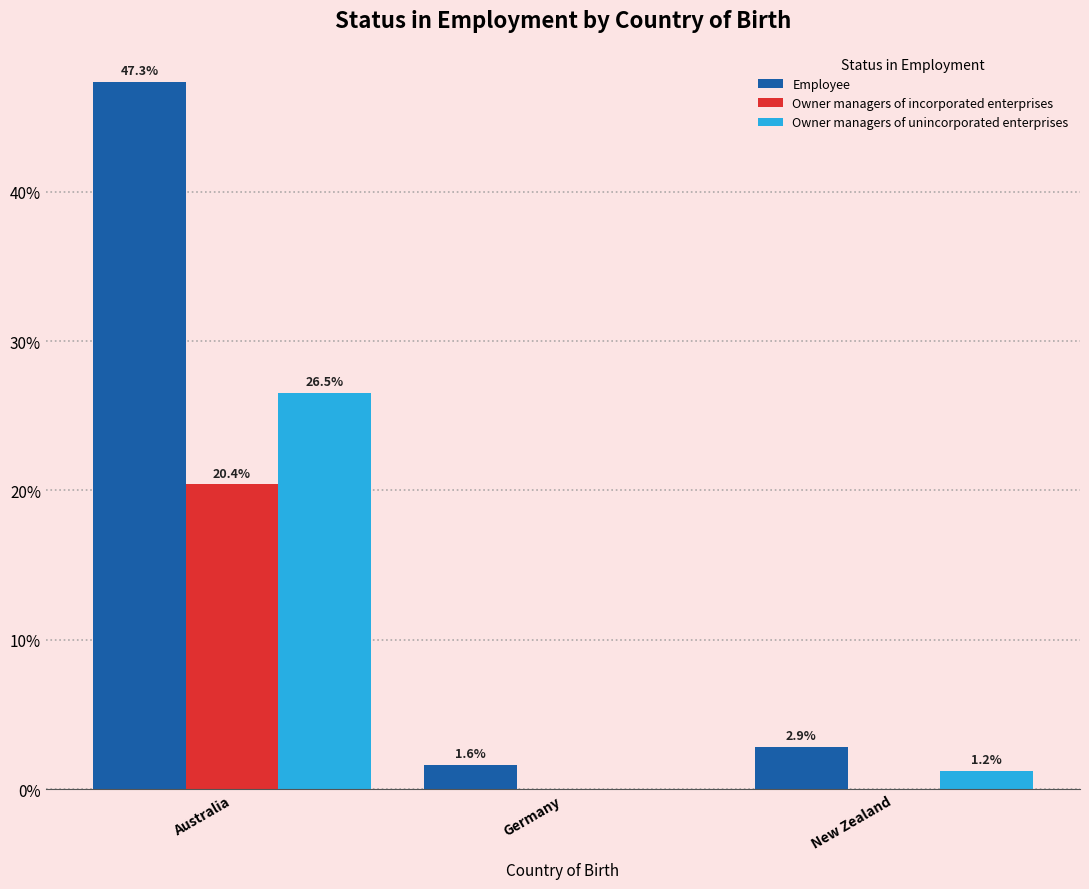

Reading right to left, what are all the values shown in this chart?

Employee: New Zealand=2.9	Germany=1.6	Australia=47.3
Owner managers of incorporated enterprises: New Zealand=0.0	Germany=0.0	Australia=20.4
Owner managers of unincorporated enterprises: New Zealand=1.2	Germany=0.0	Australia=26.5